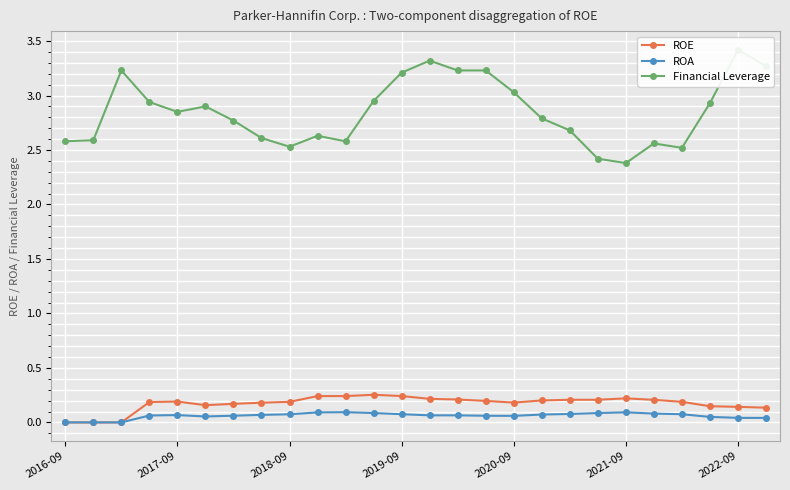

Reading left to right, list all the values displayed in this chart.

ROE: 0.0	0.0	0.0	0.2	0.2	0.2	0.2	0.2	0.2	0.2	0.2	0.3	0.2	0.2	0.2	0.2	0.2	0.2	0.2	0.2	0.2	0.2	0.2	0.1	0.1	0.1
ROA: 0.0	0.0	0.0	0.1	0.1	0.1	0.1	0.1	0.1	0.1	0.1	0.1	0.1	0.1	0.1	0.1	0.1	0.1	0.1	0.1	0.1	0.1	0.1	0.1	0.0	0.0
Financial Leverage: 2.6	2.6	3.2	2.9	2.9	2.9	2.8	2.6	2.5	2.6	2.6	3.0	3.2	3.3	3.2	3.2	3.0	2.8	2.7	2.4	2.4	2.6	2.5	2.9	3.4	3.3